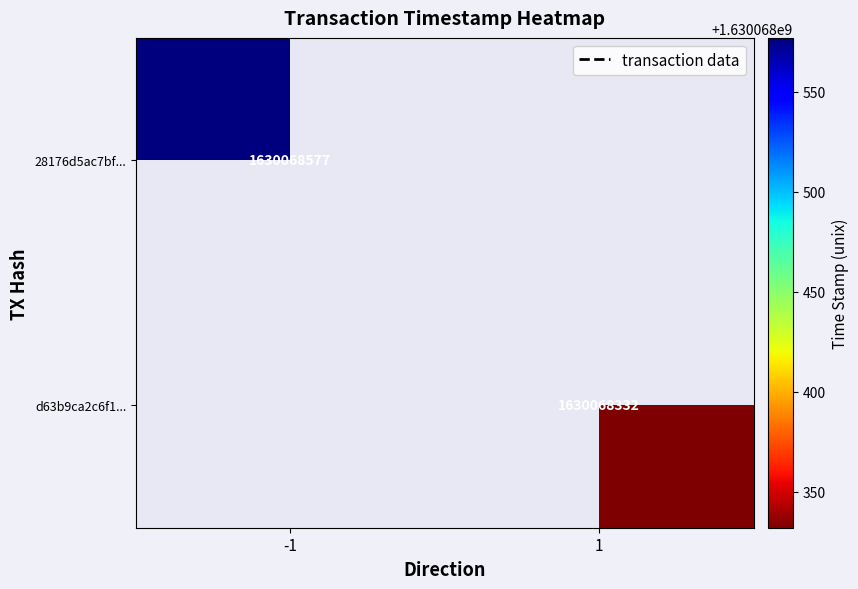

The value of d63b9ca2c6f1... at 1 is 2415853986. True or false?

False